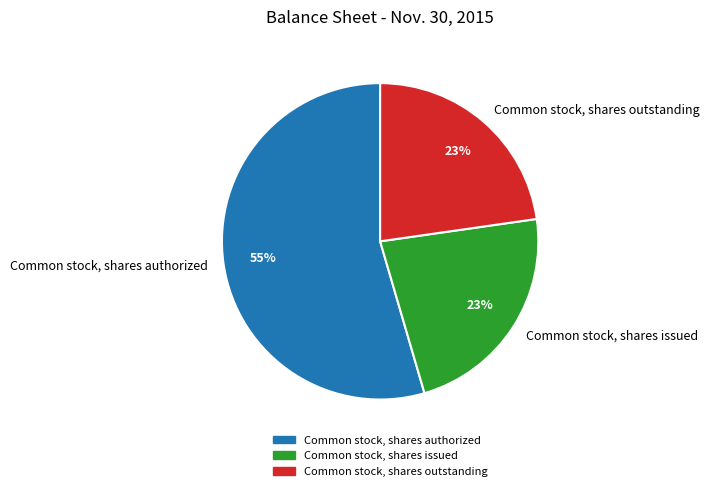

Count the number of slices in the pie.

3